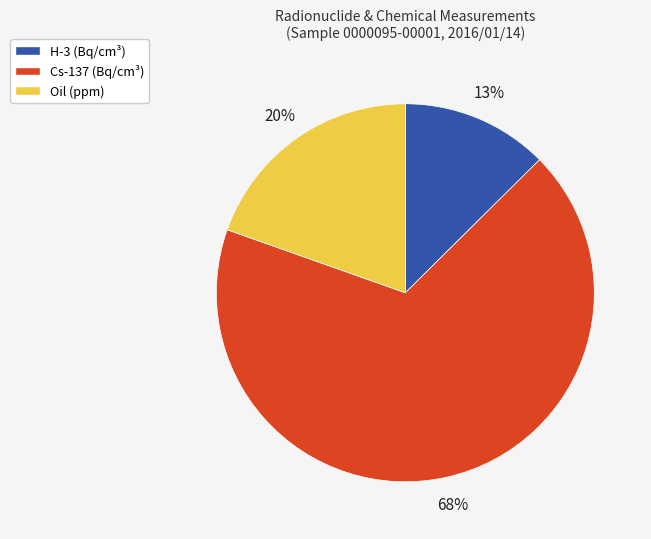

Does any single category account for the majority?

Yes